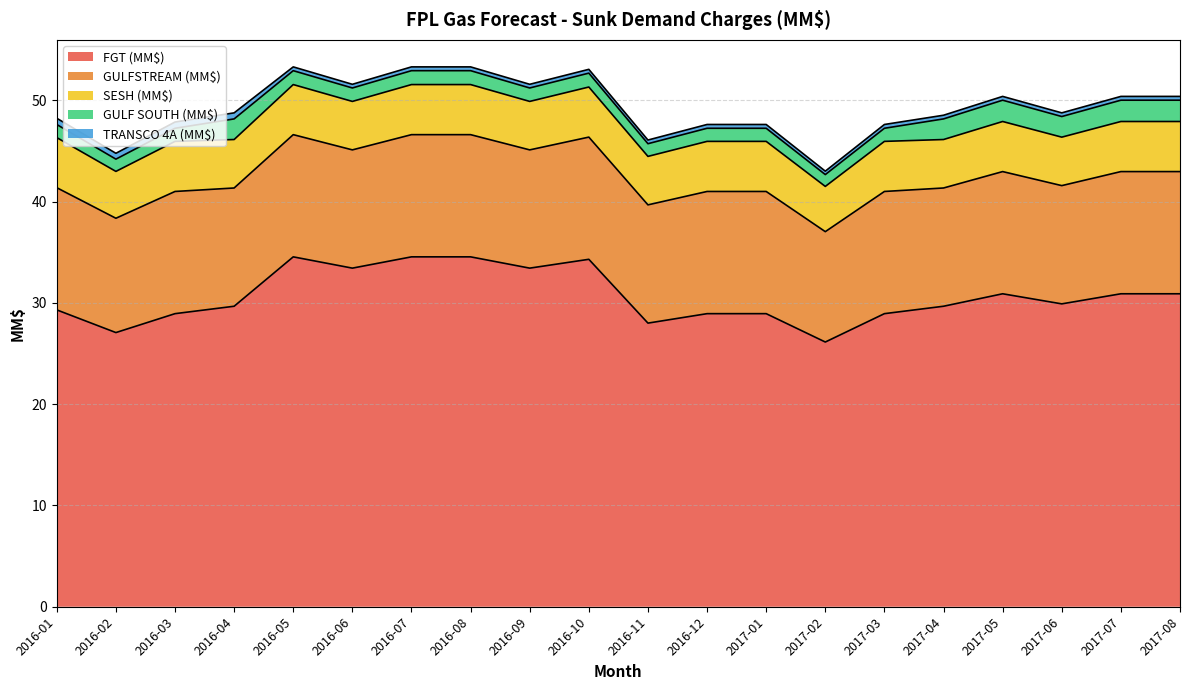

At which label is TRANSCO 4A (MM$) closest to 0?

2017-02